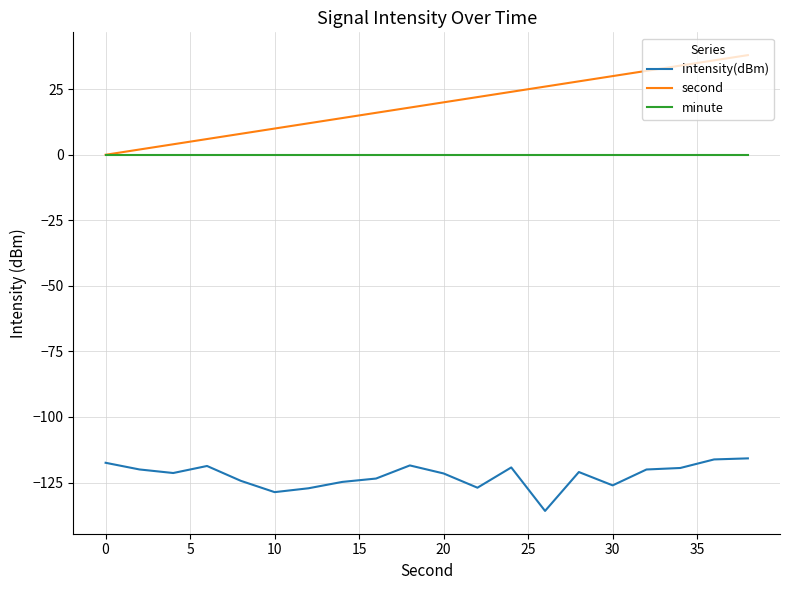

List the series in order of their peak value, lowest first.

intensity(dBm), minute, second